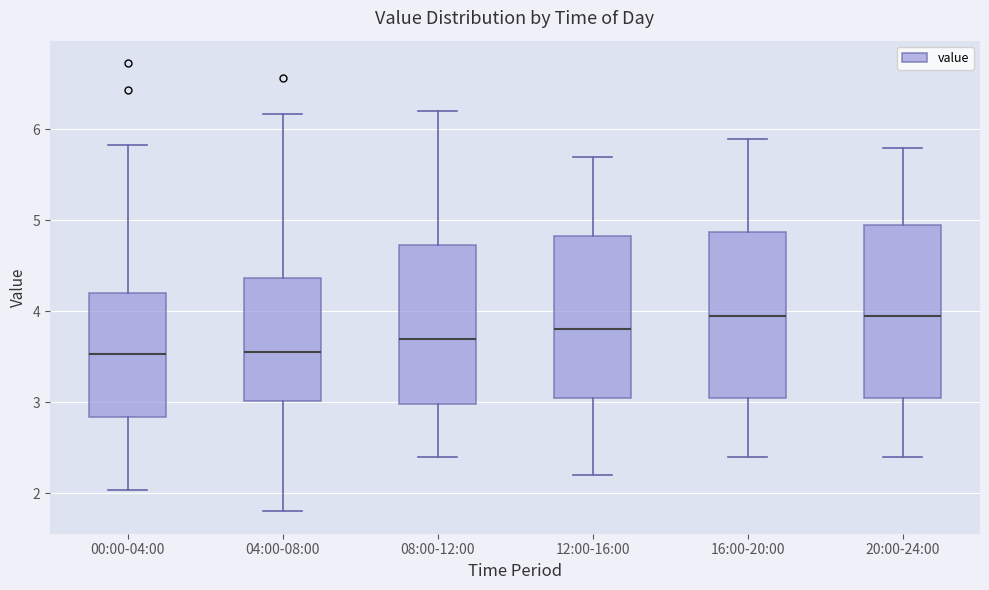

Reading left to right, read every box against the y-axis: the position of its median line, the range the box covers, and the ends of its whiskers. The values are not printed on the chart, so give them approximately, as read against the axis.

00:00-04:00: median 3.5, box 2.8 to 4.2, whiskers 2.0 to 5.8
04:00-08:00: median 3.6, box 3.0 to 4.4, whiskers 1.8 to 6.2
08:00-12:00: median 3.7, box 3.0 to 4.7, whiskers 2.4 to 6.2
12:00-16:00: median 3.8, box 3.1 to 4.8, whiskers 2.2 to 5.7
16:00-20:00: median 4.0, box 3.1 to 4.9, whiskers 2.4 to 5.9
20:00-24:00: median 4.0, box 3.1 to 5.0, whiskers 2.4 to 5.8